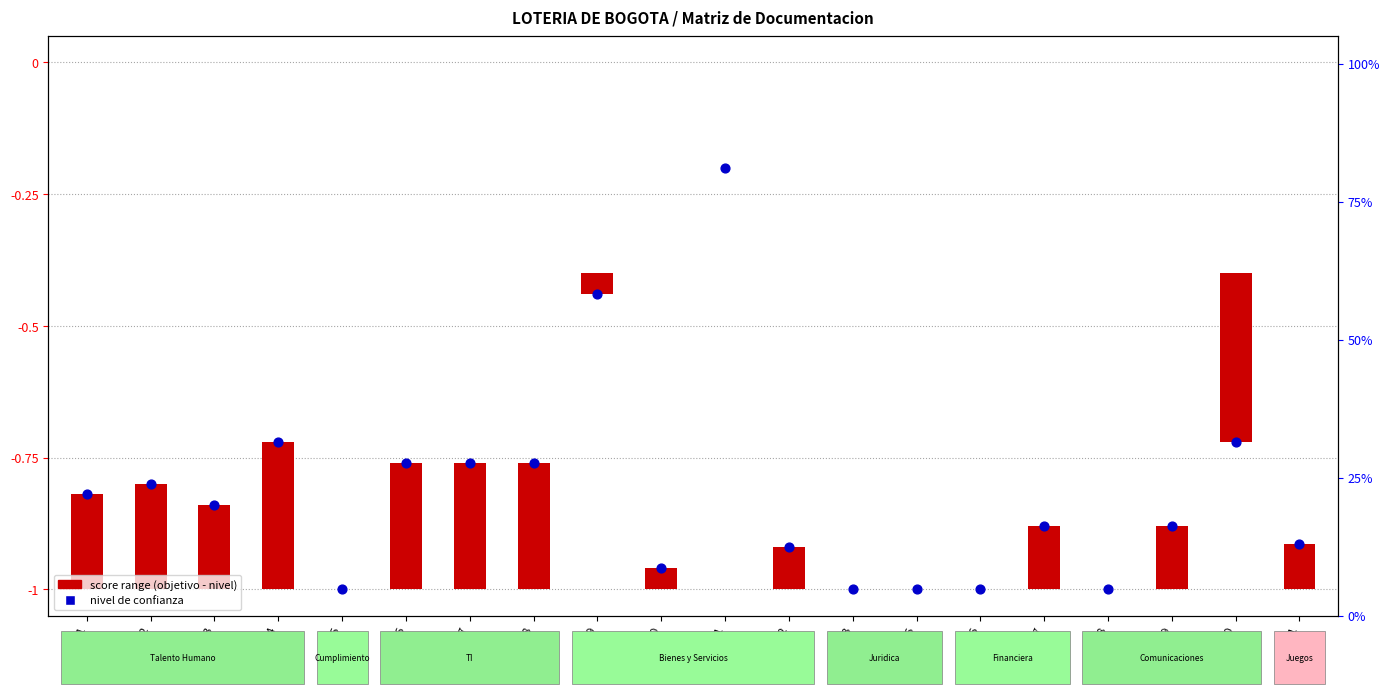

Which series contains the lowest Y value?

nivel de confianza